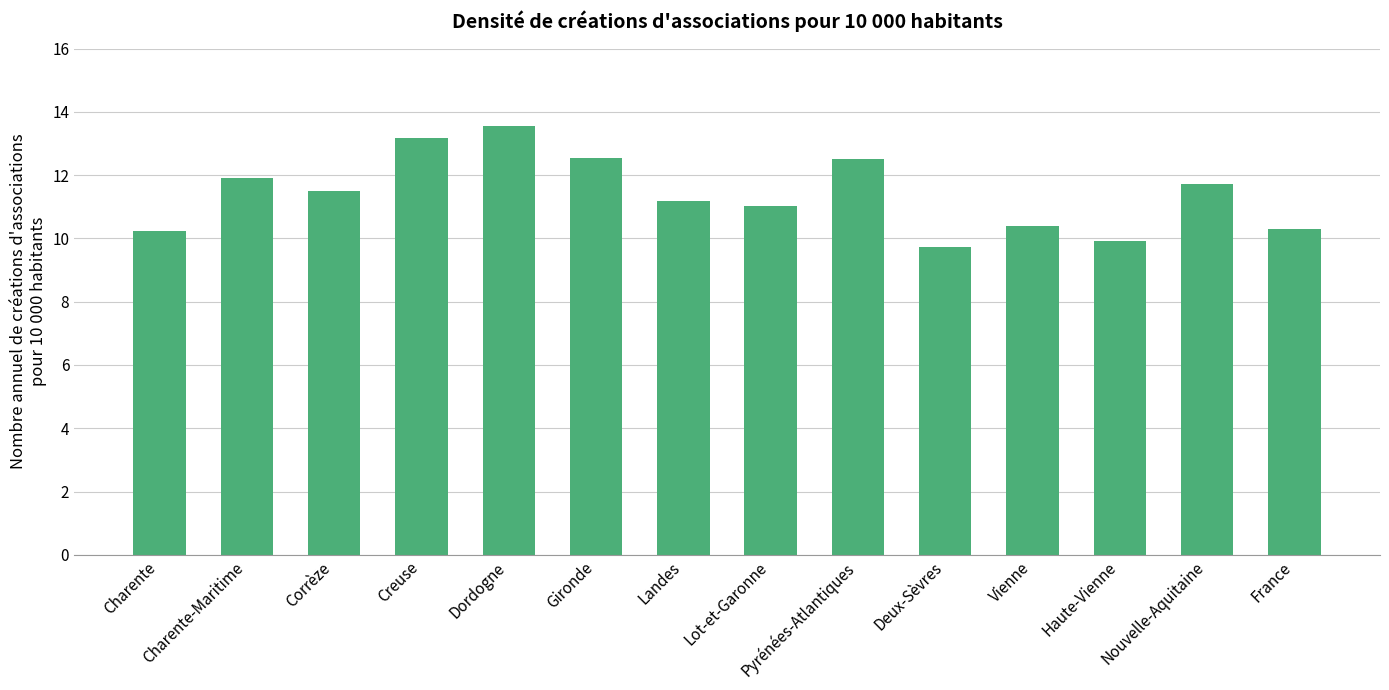

Reading left to right, extract all data points from this chart.

Charente=10.2	Charente-Maritime=11.9	Corrèze=11.5	Creuse=13.2	Dordogne=13.5	Gironde=12.5	Landes=11.2	Lot-et-Garonne=11.0	Pyrénées-Atlantiques=12.5	Deux-Sèvres=9.7	Vienne=10.4	Haute-Vienne=9.9	Nouvelle-Aquitaine=11.7	France=10.3